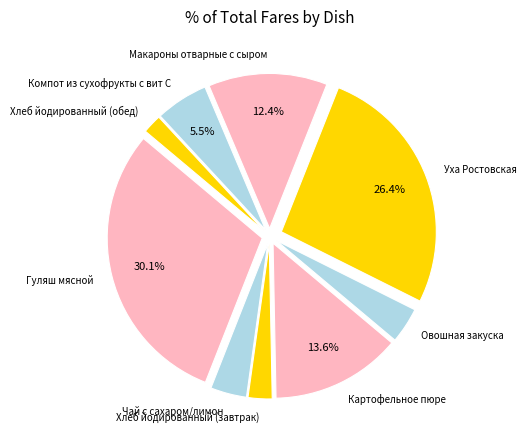

What is the ratio of the value at Компот из сухофрукты с вит С to the value at Уха Ростовская?

0.2